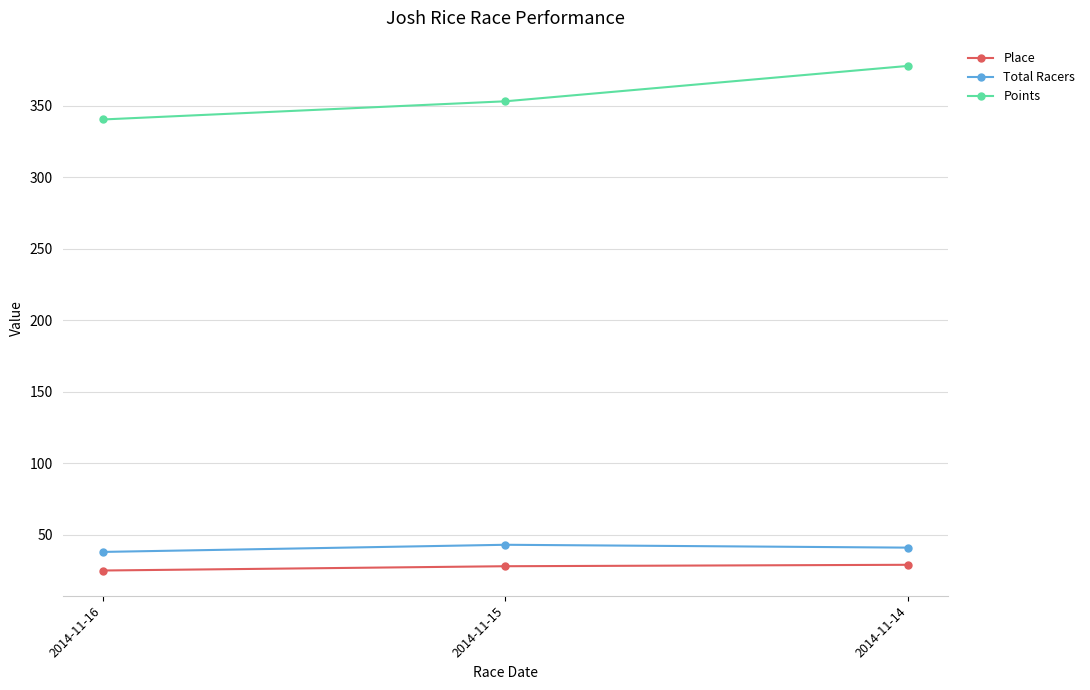

Is it true that Place equals 28.0 at 2014-11-15?

True